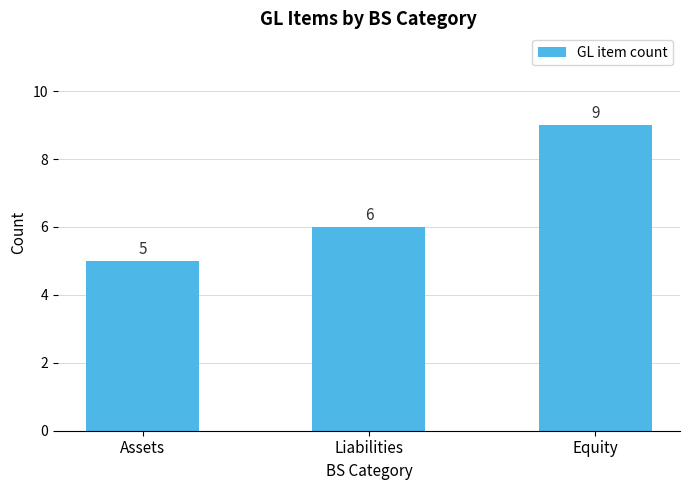

At which category does the chart reach its minimum across all series?

Assets